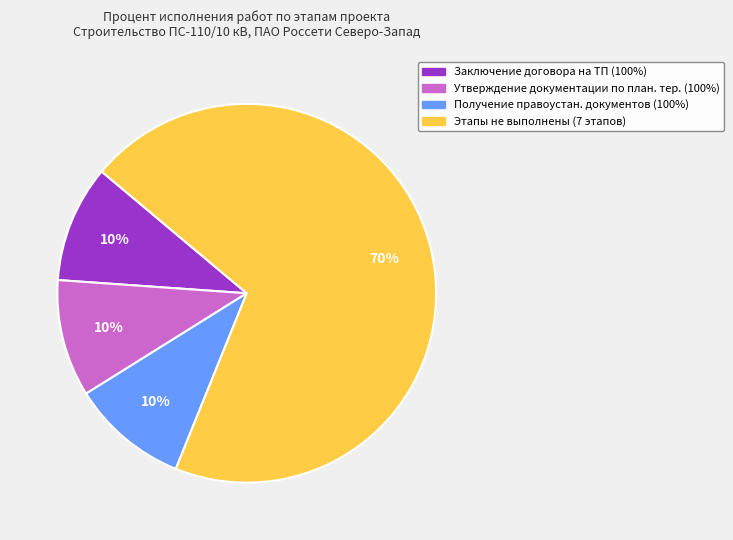

Is there any slice that represents more than half of the pie?

Yes